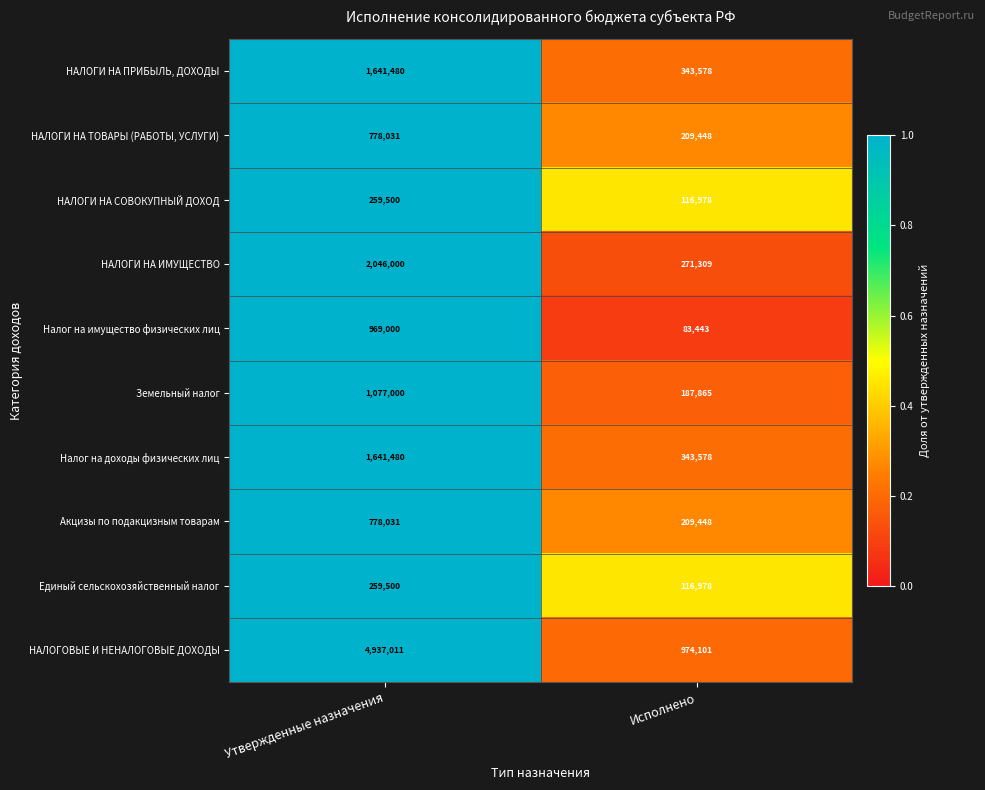

At which category does the chart reach its minimum across all series?

Исполнено